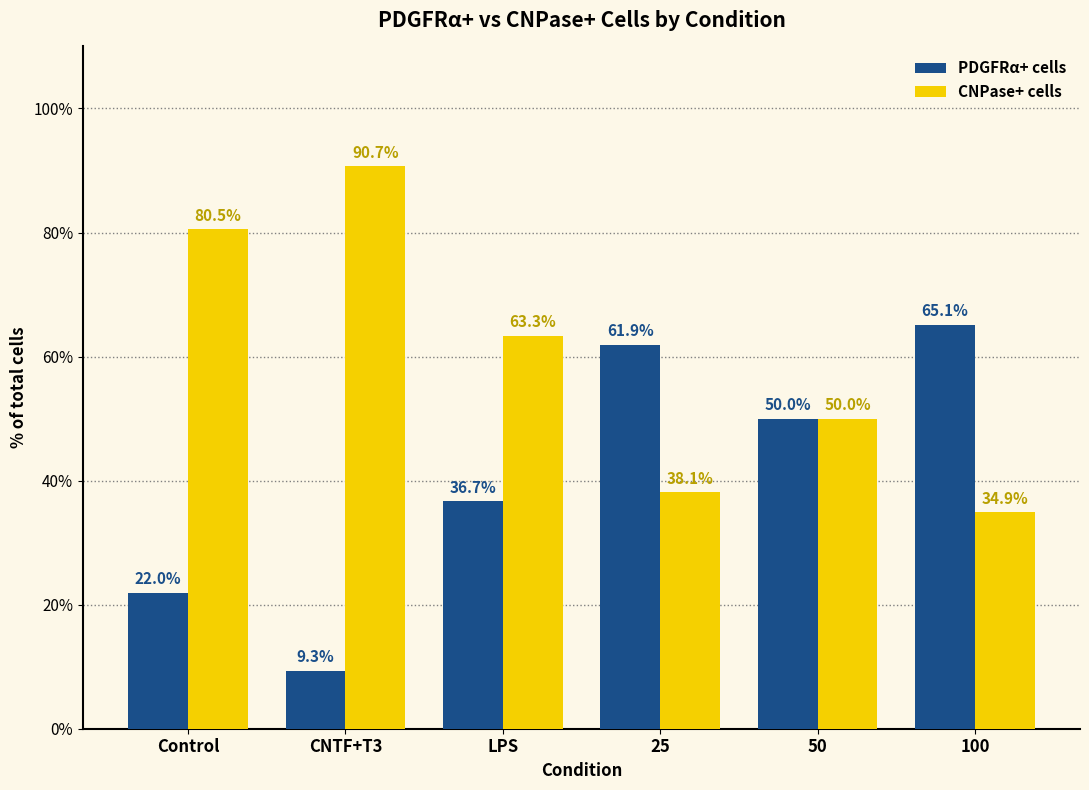

What is the label of the 2nd bar from the right?

50